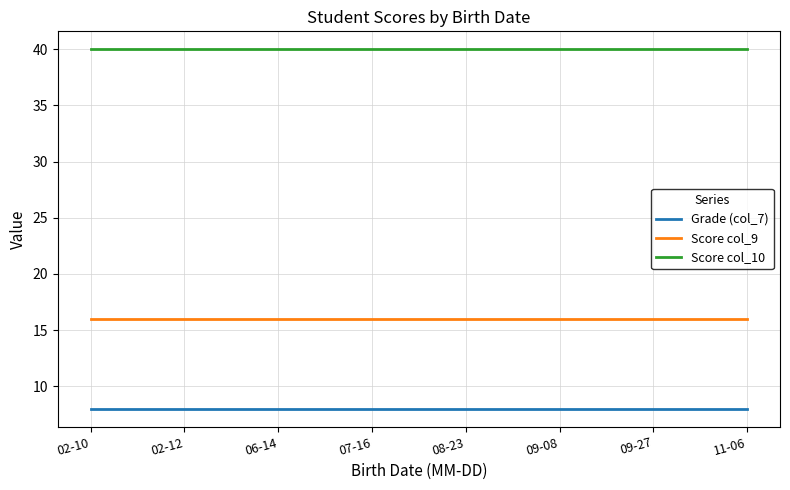

Is the value of Score col_9 at 02-10 greater than the value of Score col_10 at 09-08?

No